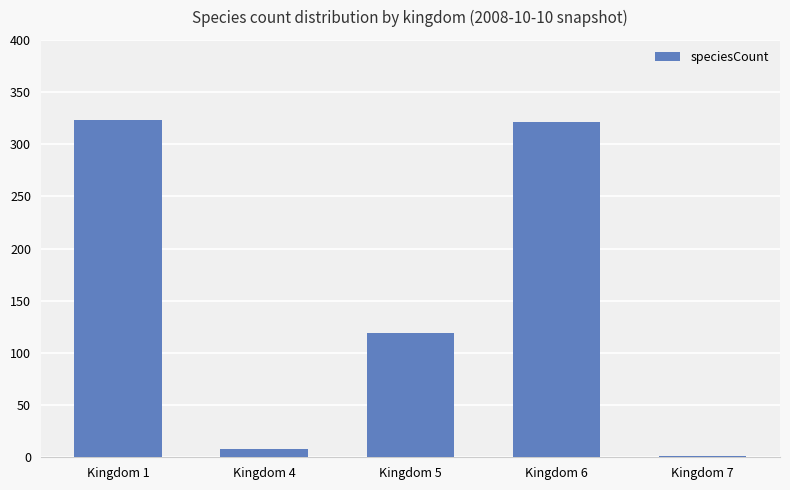

What is the average value?

154